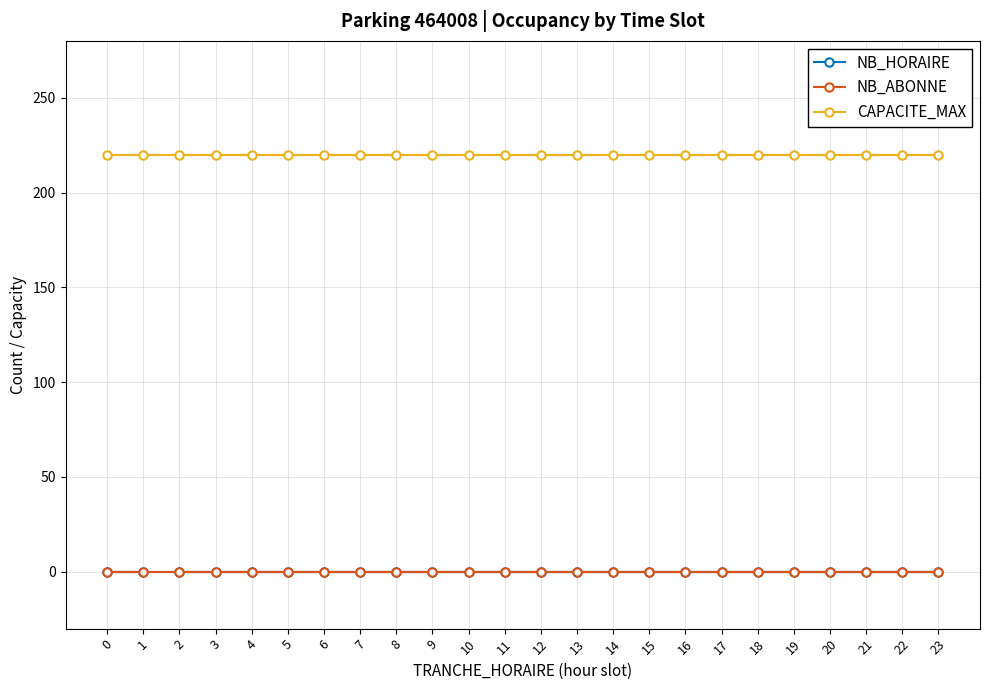

Reading left to right, what are all the values shown in this chart?

NB_HORAIRE: 0	0	0	0	0	0	0	0	0	0	0	0	0	0	0	0	0	0	0	0	0	0	0	0
NB_ABONNE: 0	0	0	0	0	0	0	0	0	0	0	0	0	0	0	0	0	0	0	0	0	0	0	0
CAPACITE_MAX: 220	220	220	220	220	220	220	220	220	220	220	220	220	220	220	220	220	220	220	220	220	220	220	220